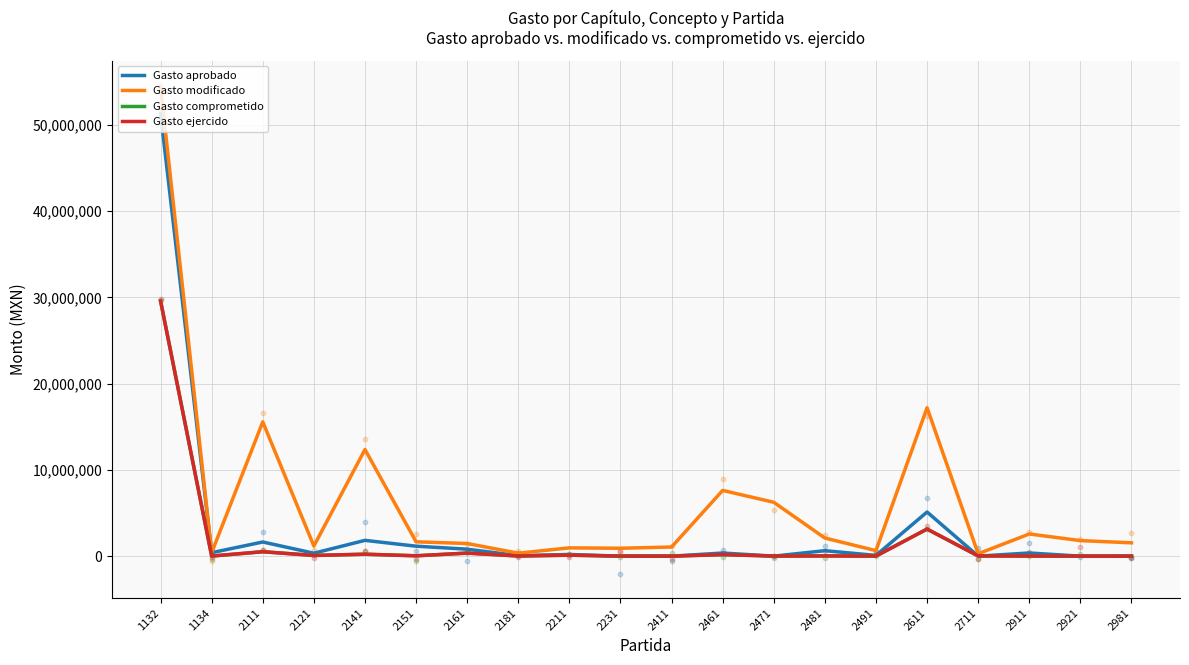

At which category is the sum across all series the highest?

1132